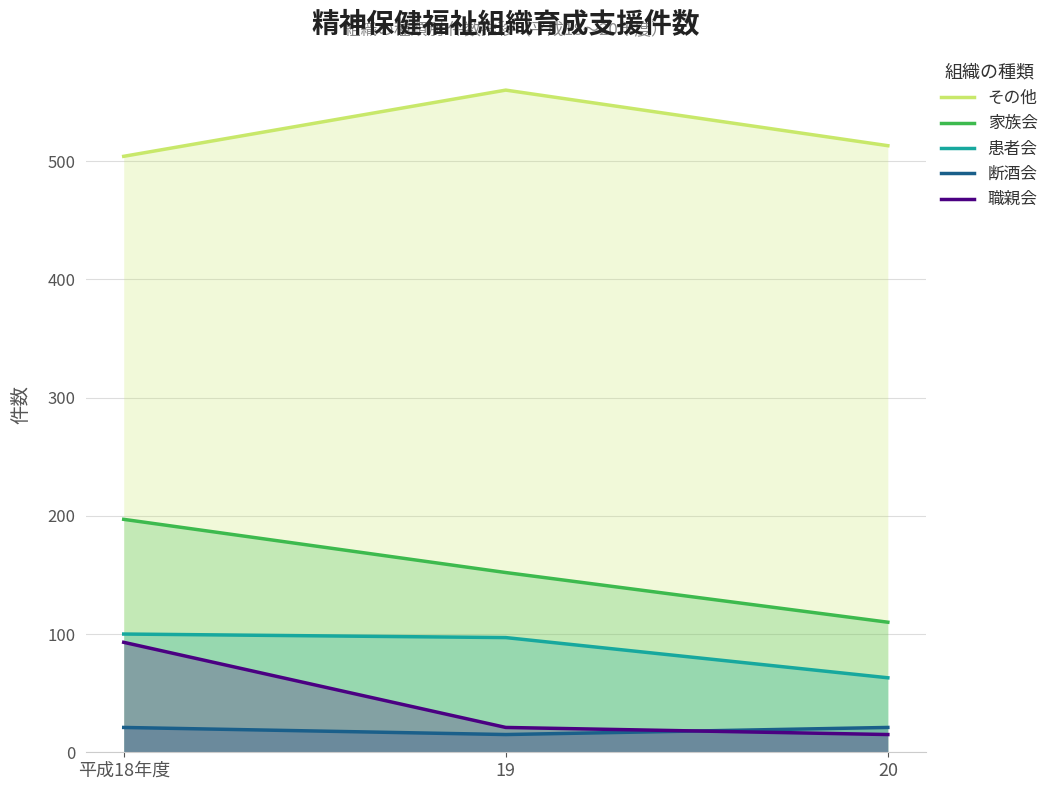

True or false: 職親会 has a value of 15 at 20.

True